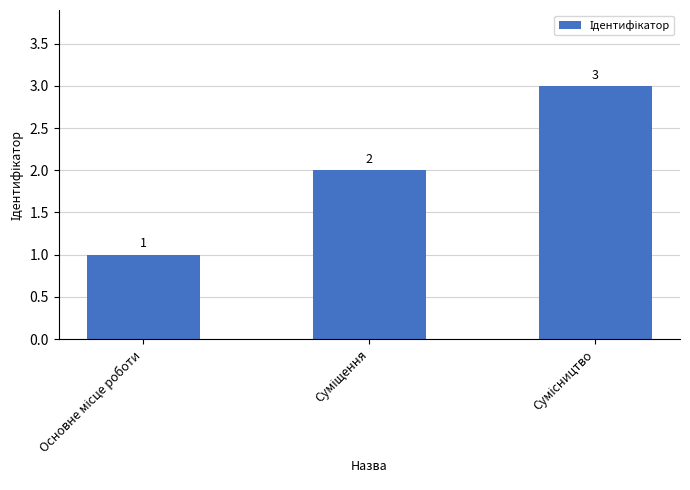

Does the chart contain any negative values?

No